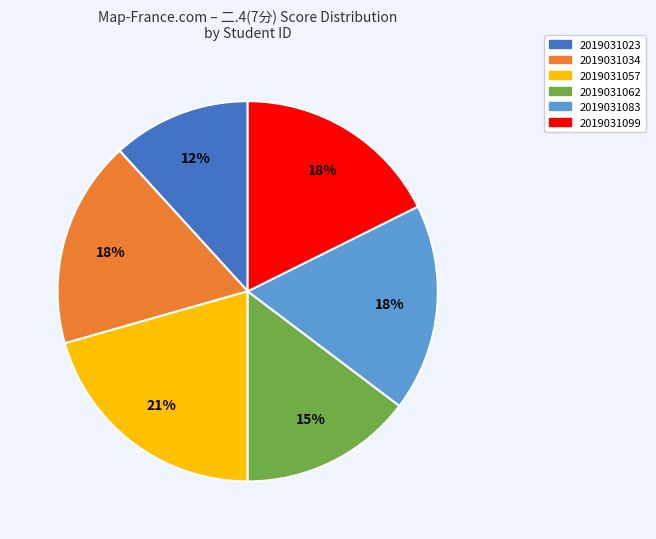

Approximately how many times larger is the value at 2019031099 compared to 2019031034?

1.0